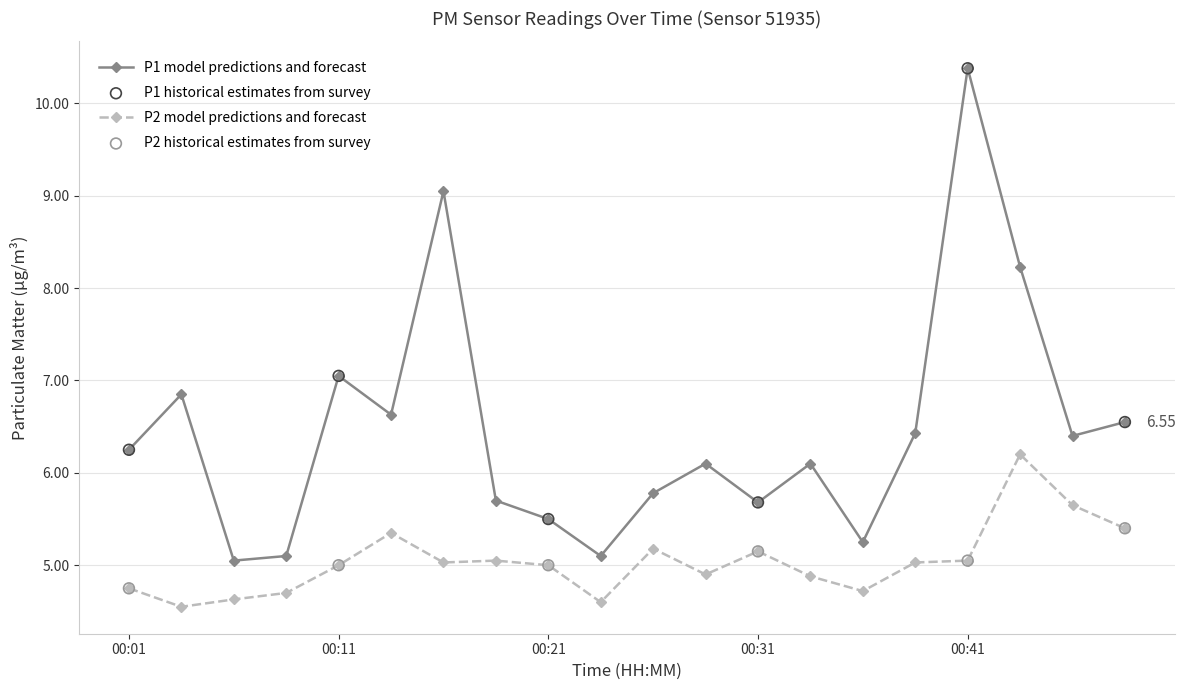

At how many categories does at least one series exceed 6?

12